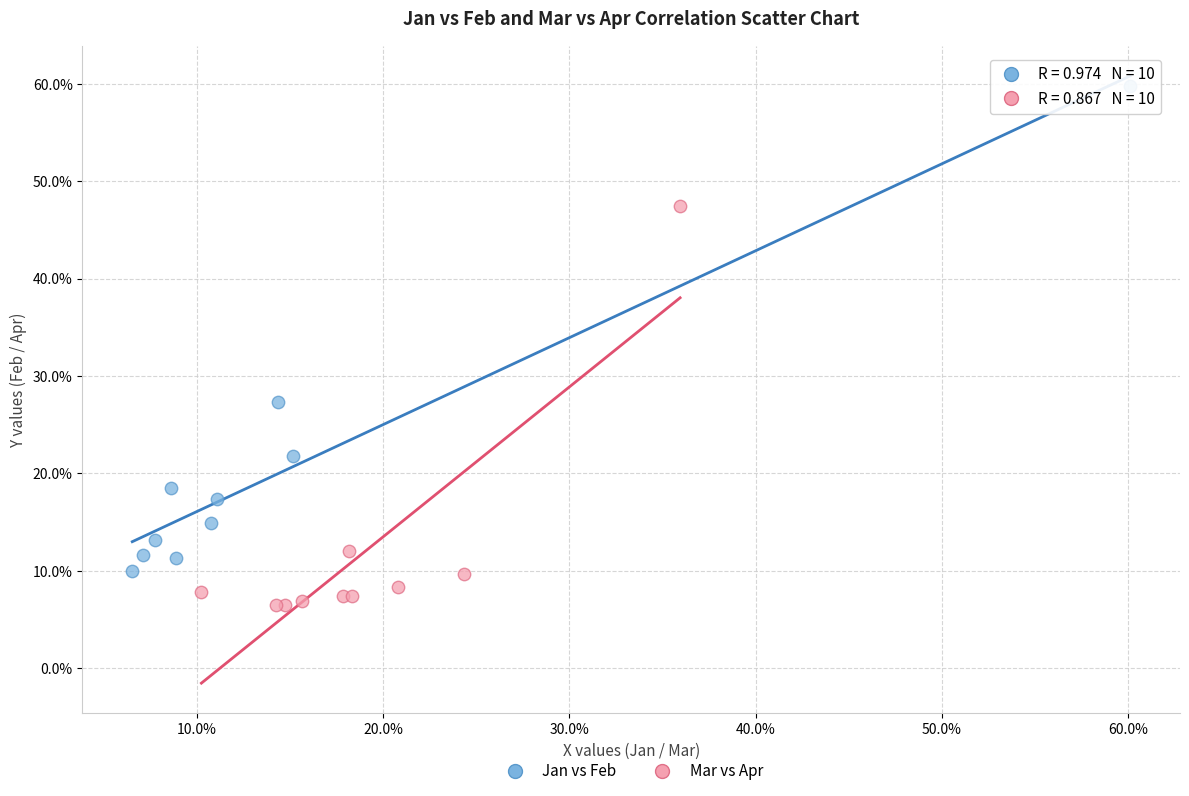

What are all the series names shown in the legend?

Jan vs Feb, Mar vs Apr